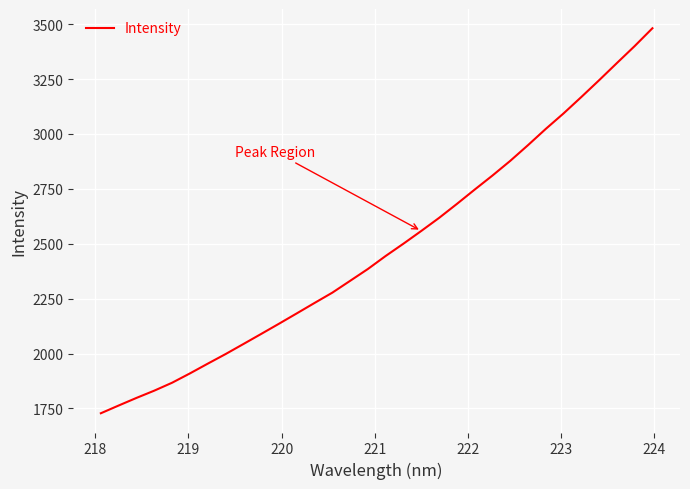

What is the difference between the maximum and minimum values?

1753.3